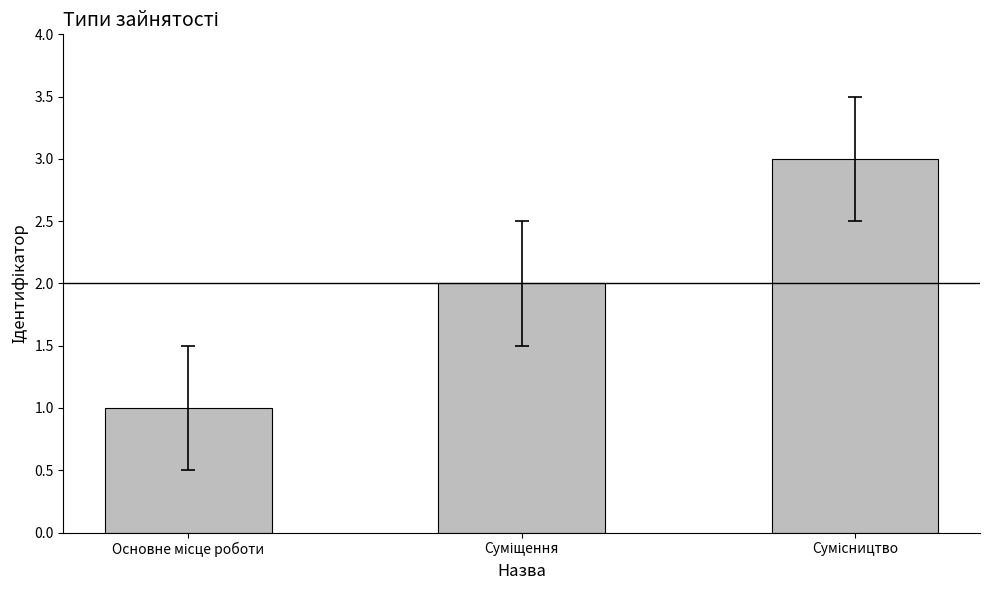

What is the sum of all values?

6